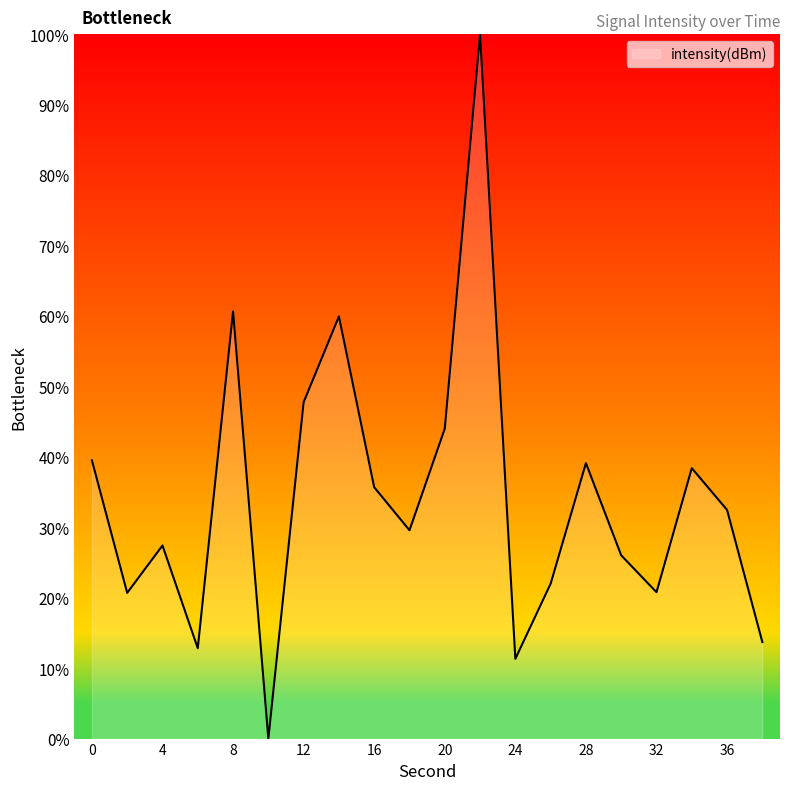

What is the maximum value shown in the chart?

100.0